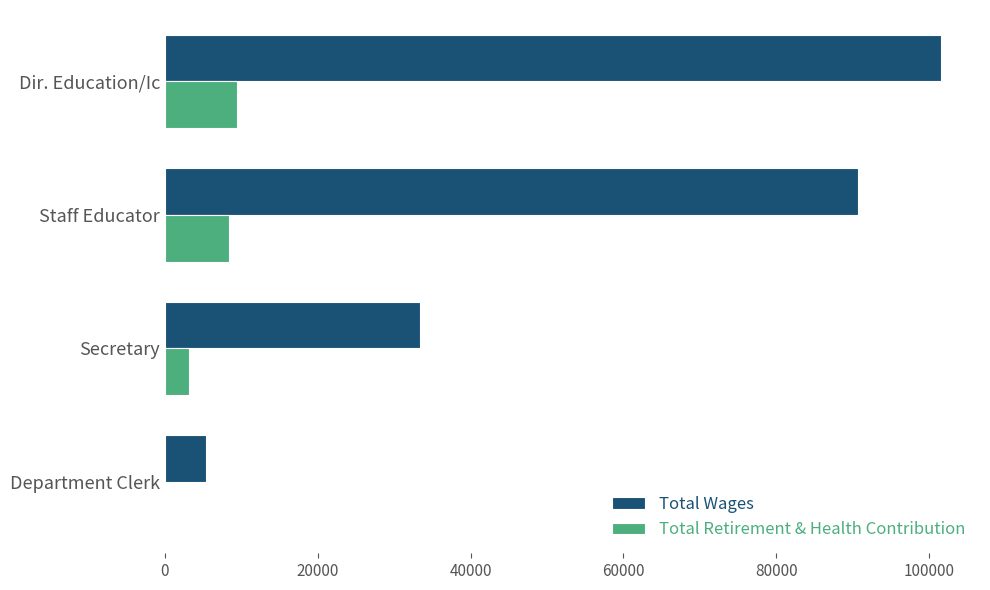

The value of Total Retirement & Health Contribution at Secretary is 3086. True or false?

True